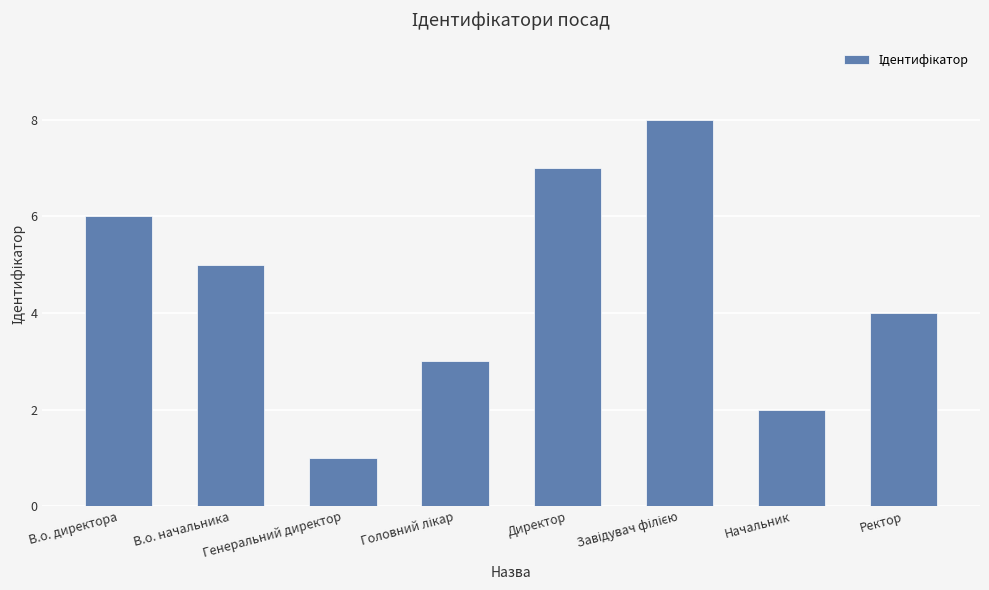

What is the minimum value shown in the chart?

1